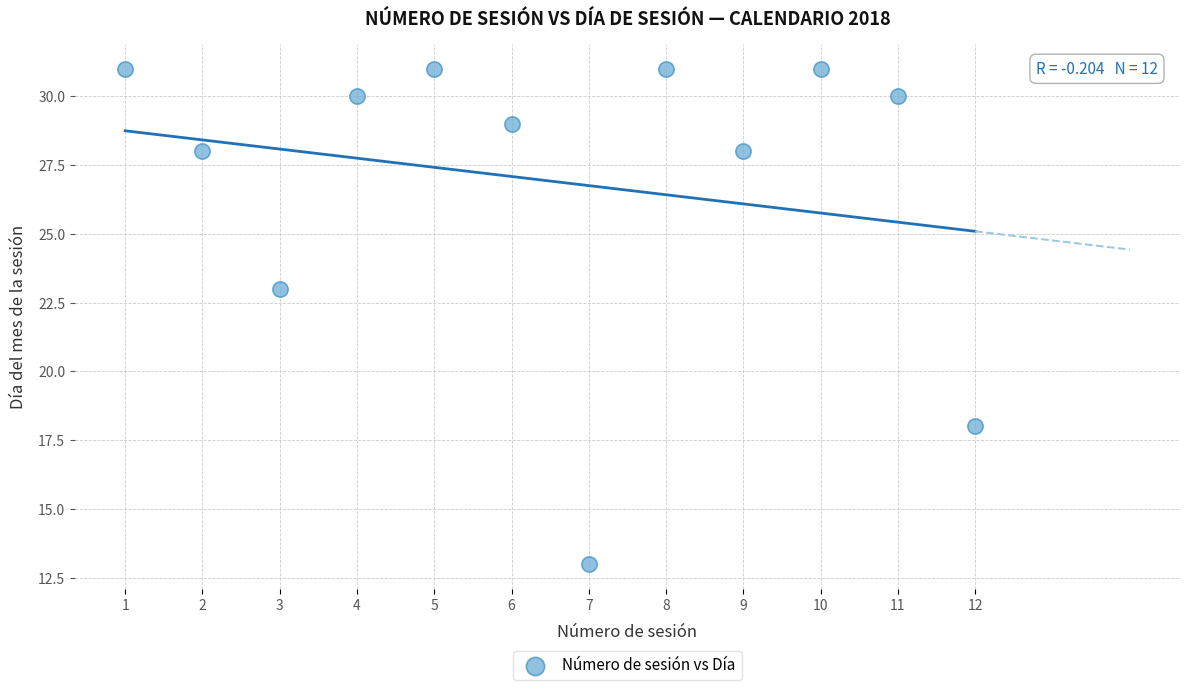

What is the range of X values (max minus min)?

11